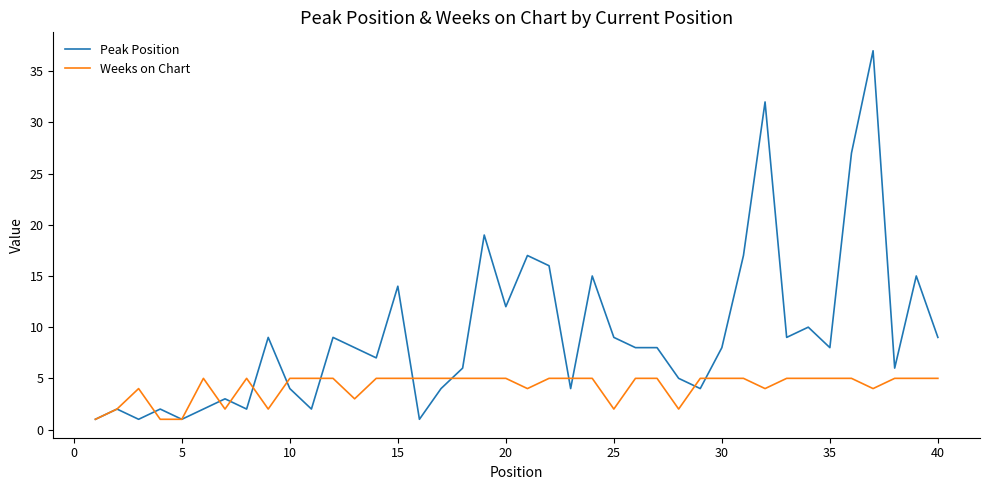

What is the maximum value for Peak Position?

37